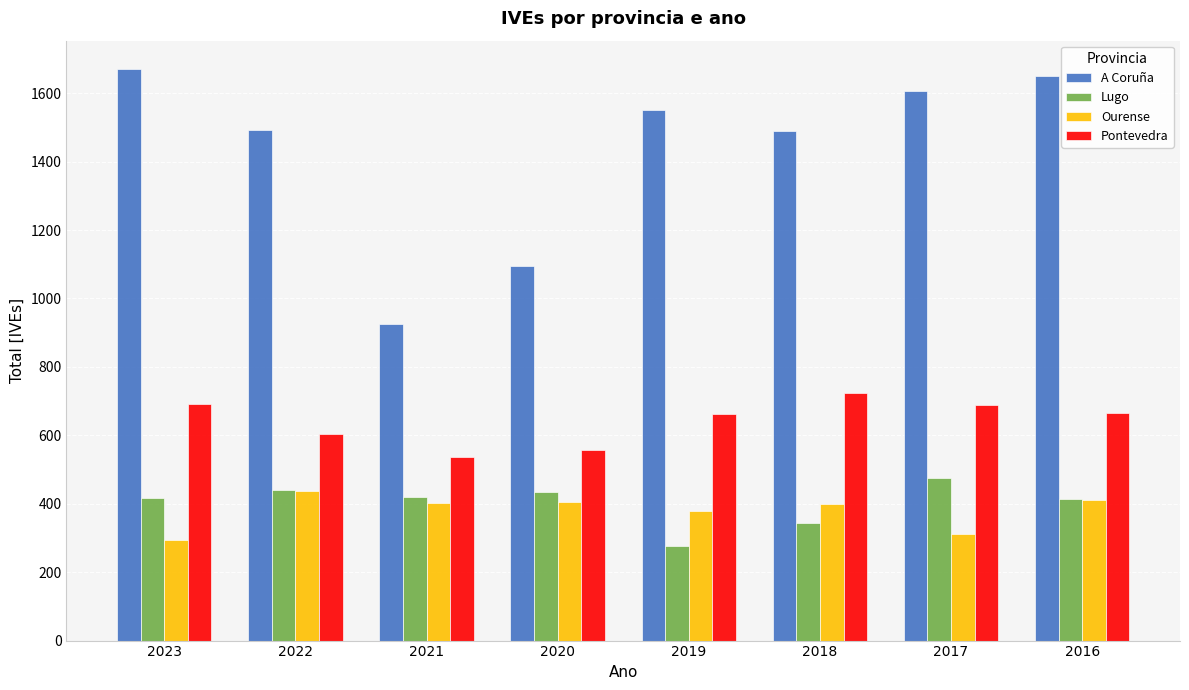

What is the greatest value displayed?

1670